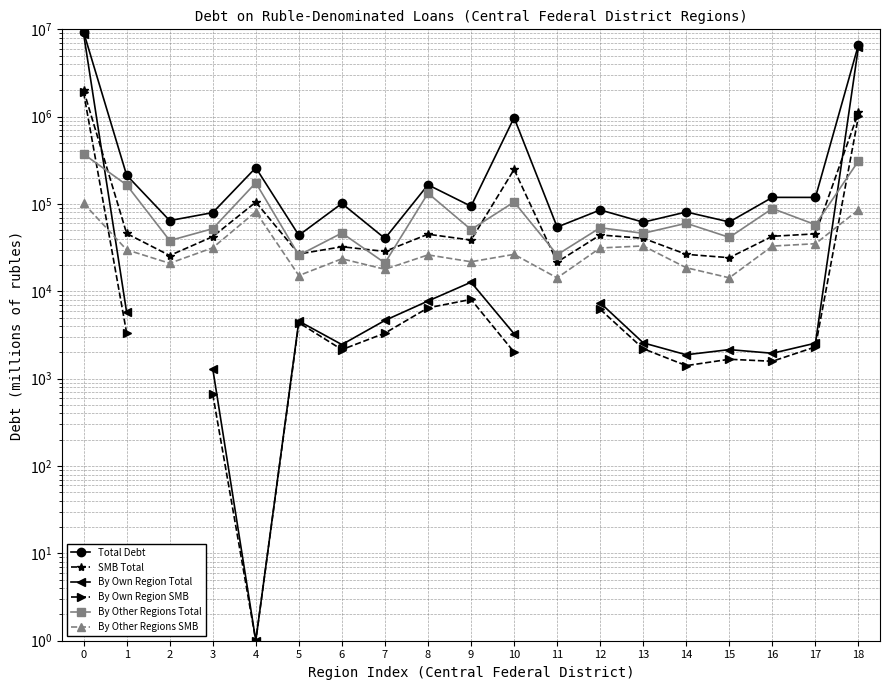

True or false: Total Debt and By Other Regions SMB cross at least once.

False